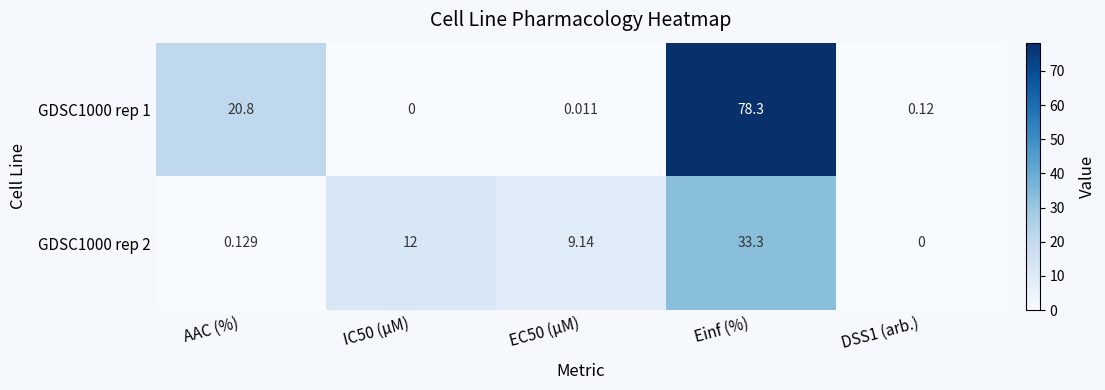

Which category has the highest value in the GDSC1000 rep 1 series?

Einf (%)